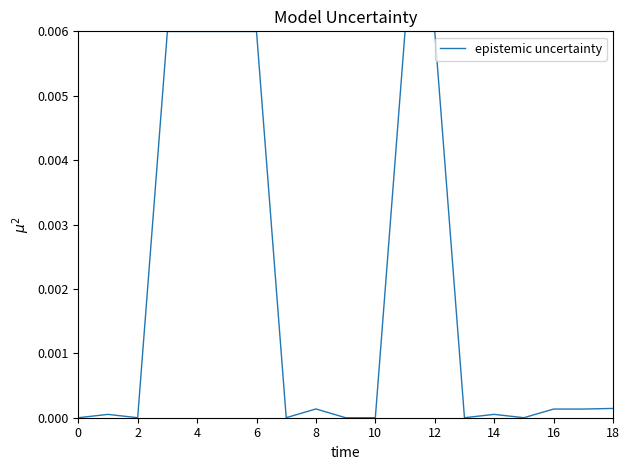

At which category does the data reach its first local valley?

2